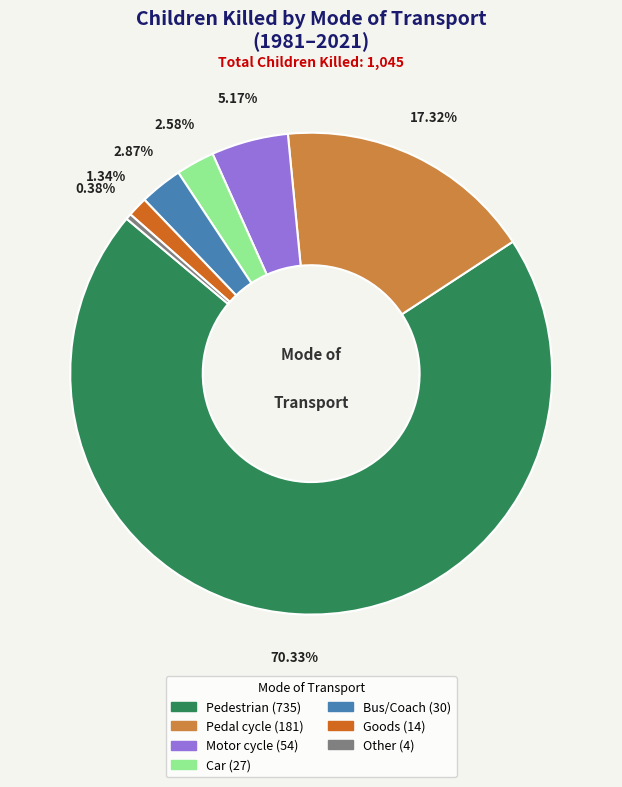

What is the majority slice?

Pedestrian